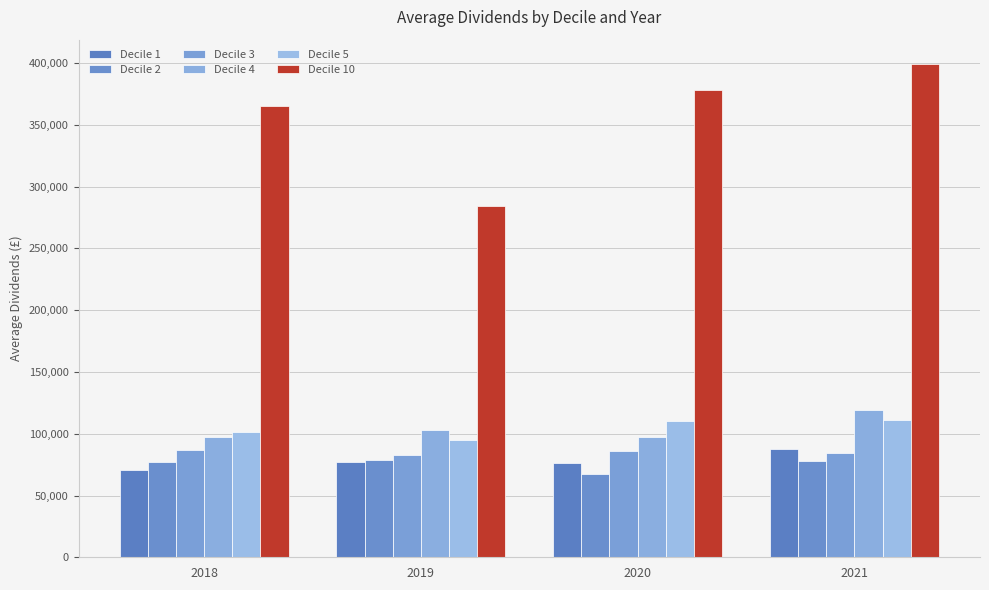

Are the bars grouped side by side (vs. stacked)?

Yes